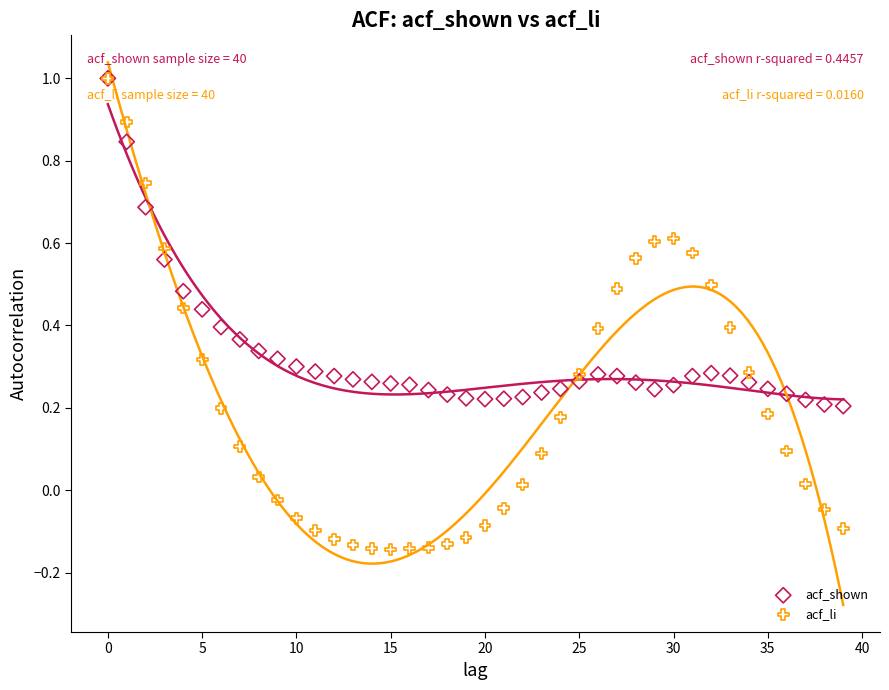

Which series has the largest Y range (max minus min)?

acf_li